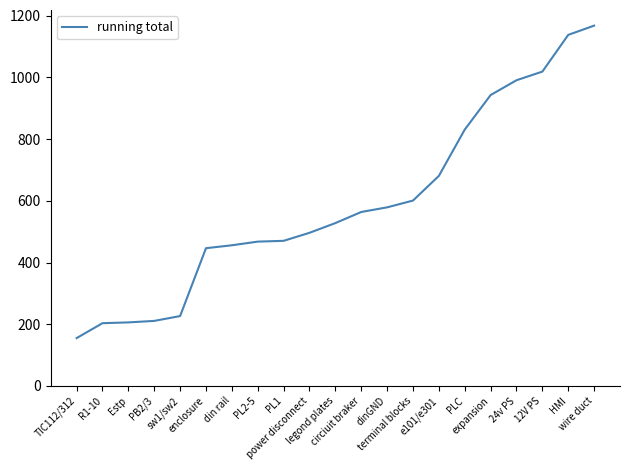

Is it true that the value at legond plates is 527.8?

True